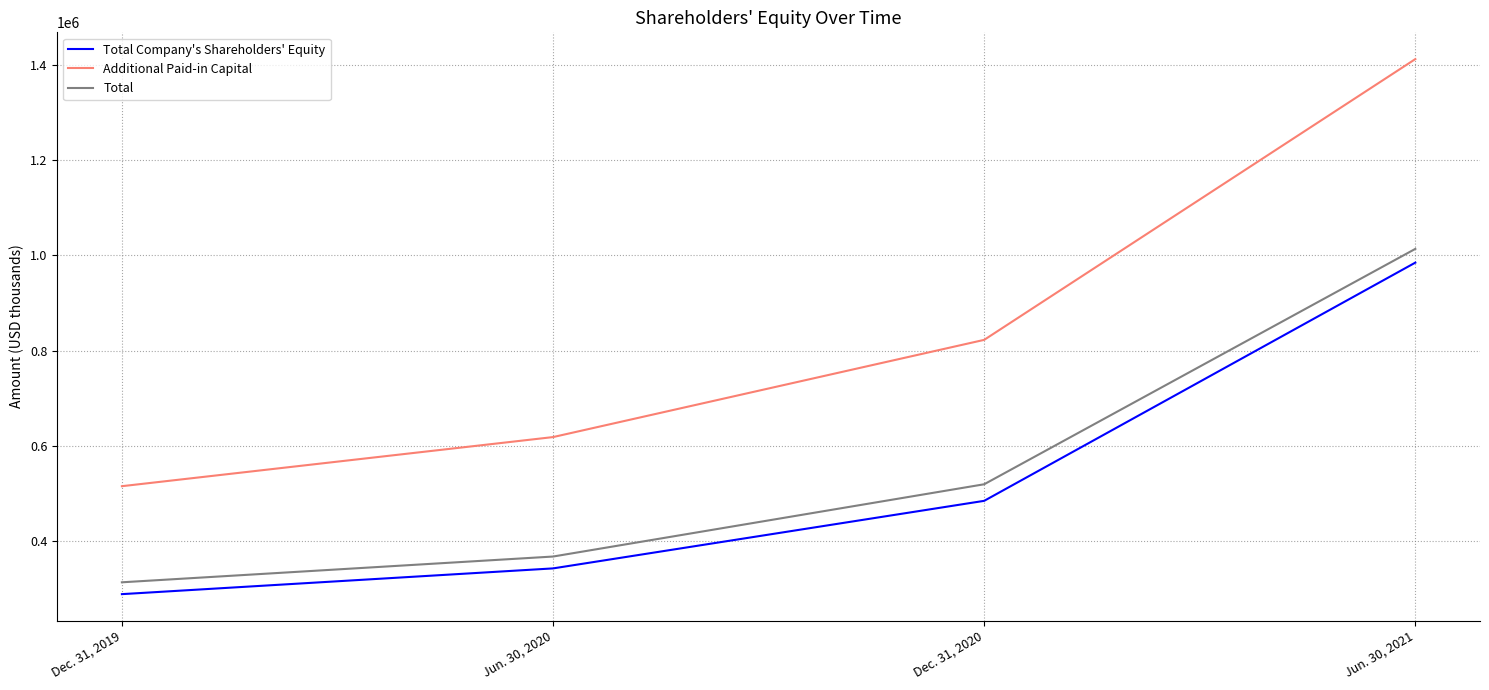

At which category does the chart reach its minimum across all series?

Dec. 31, 2019